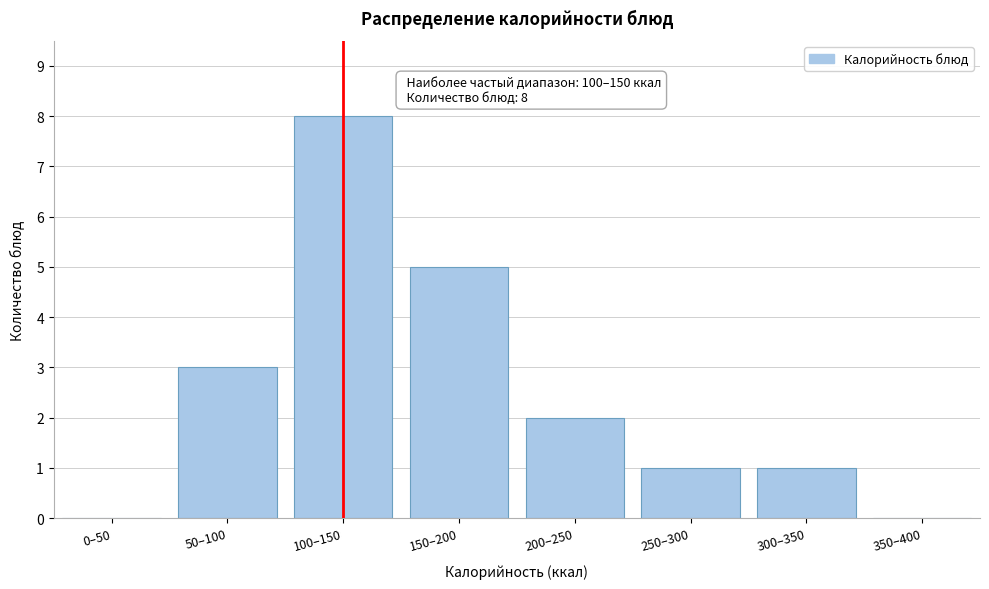

Reading right to left, extract all data points from this chart.

350–400=0	300–350=1	250–300=1	200–250=2	150–200=5	100–150=8	50–100=3	0–50=0